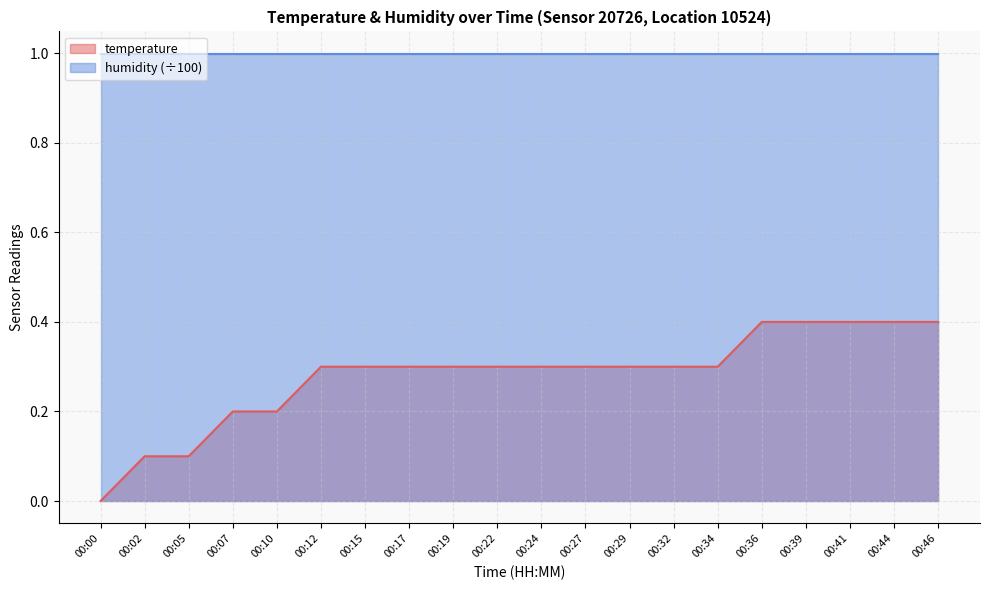

Reading left to right, extract all data points from this chart.

0.0	0.1	0.1	0.2	0.2	0.3	0.3	0.3	0.3	0.3	0.3	0.3	0.3	0.3	0.3	0.4	0.4	0.4	0.4	0.4